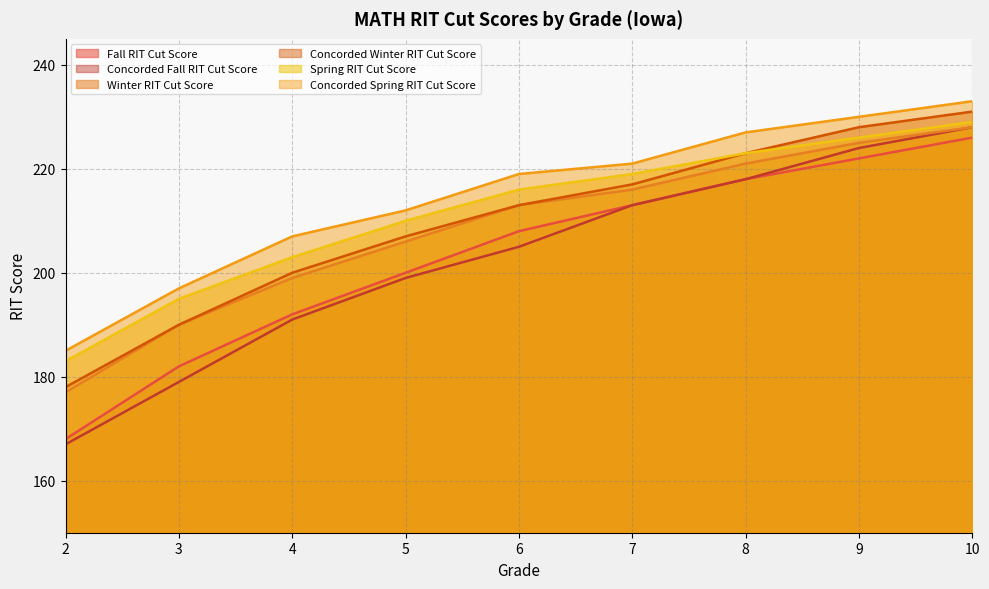

What is the minimum value shown in the chart?

167